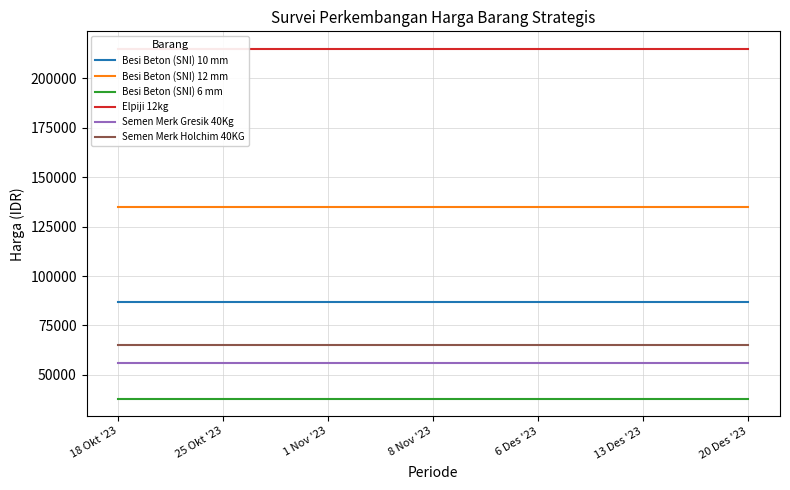

Rank the series at 1 Nov '23 from lowest to highest value.

Besi Beton (SNI) 6 mm, Semen Merk Gresik 40Kg, Semen Merk Holchim 40KG, Besi Beton (SNI) 10 mm, Besi Beton (SNI) 12 mm, Elpiji 12kg